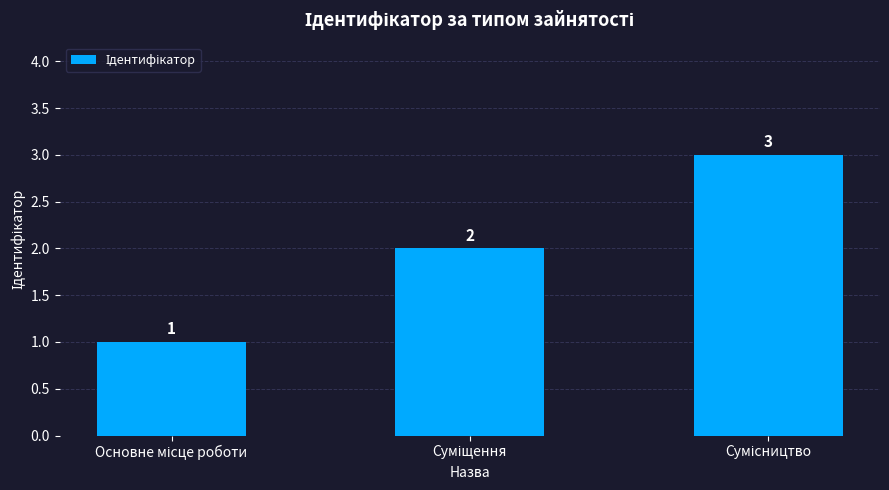

What is the maximum value shown in the chart?

3